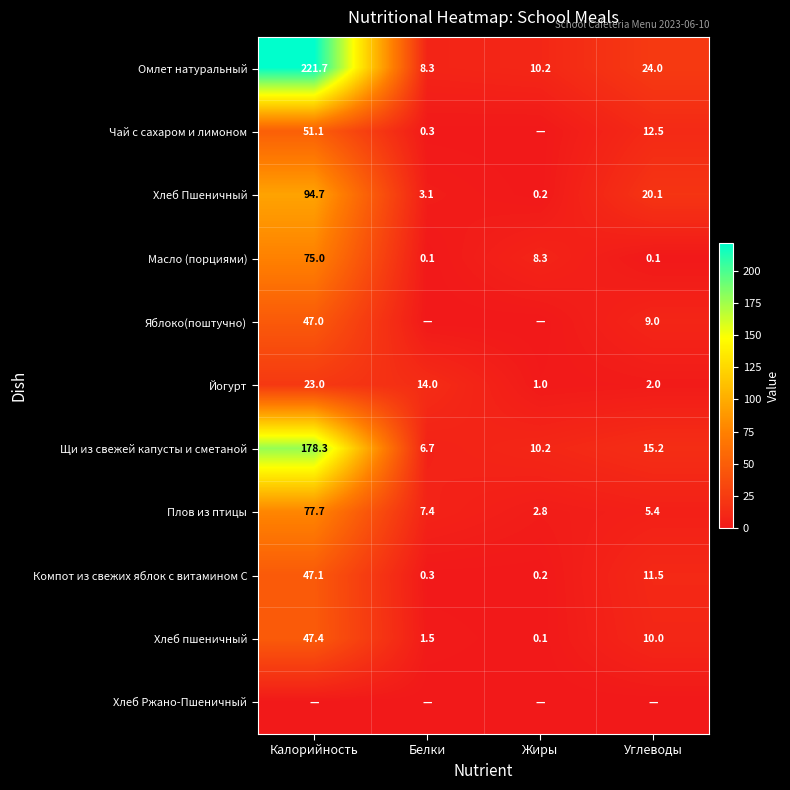

What is the highest value of the Плов из птицы series?

77.7